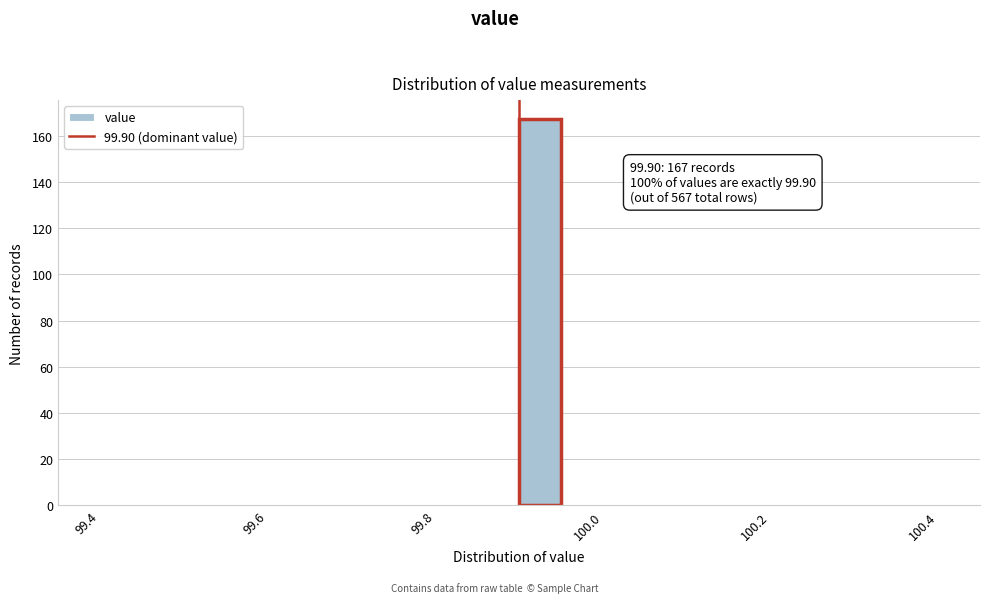

Around what value on the x-axis is the tallest bar? Give the approximate position of its centre, as read against the axis.

99.92